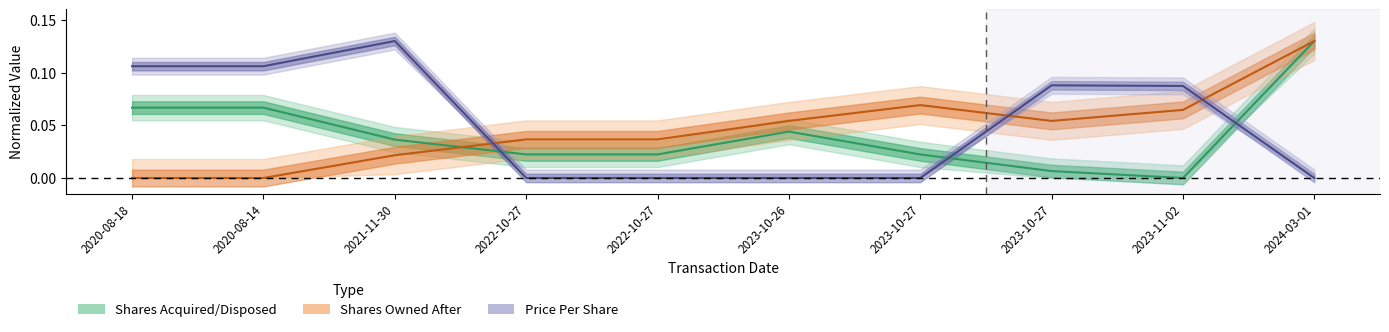

What is the label of the 8th point from the left?

2023-10-27